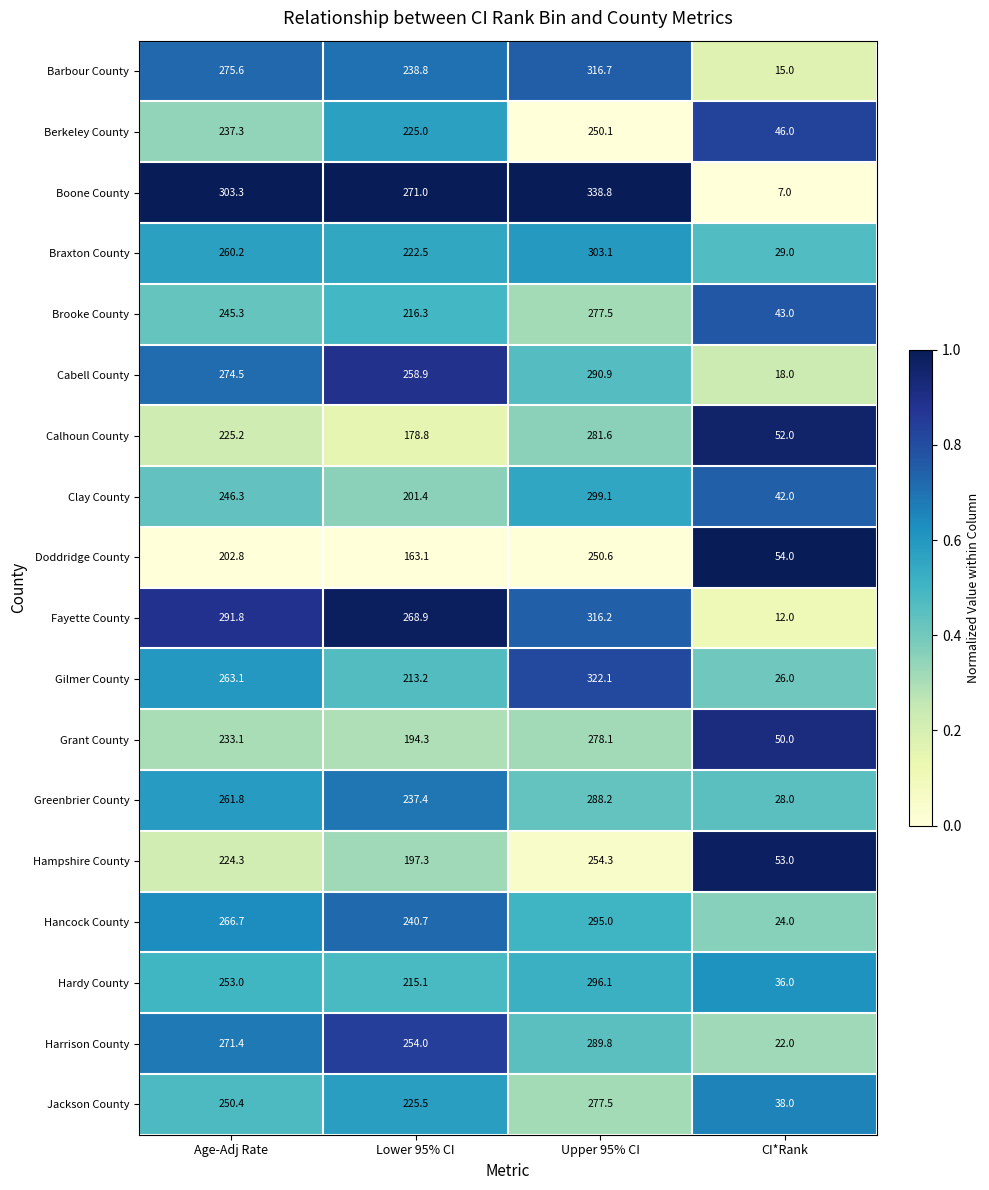

Which series has the largest total across all categories?

Boone County